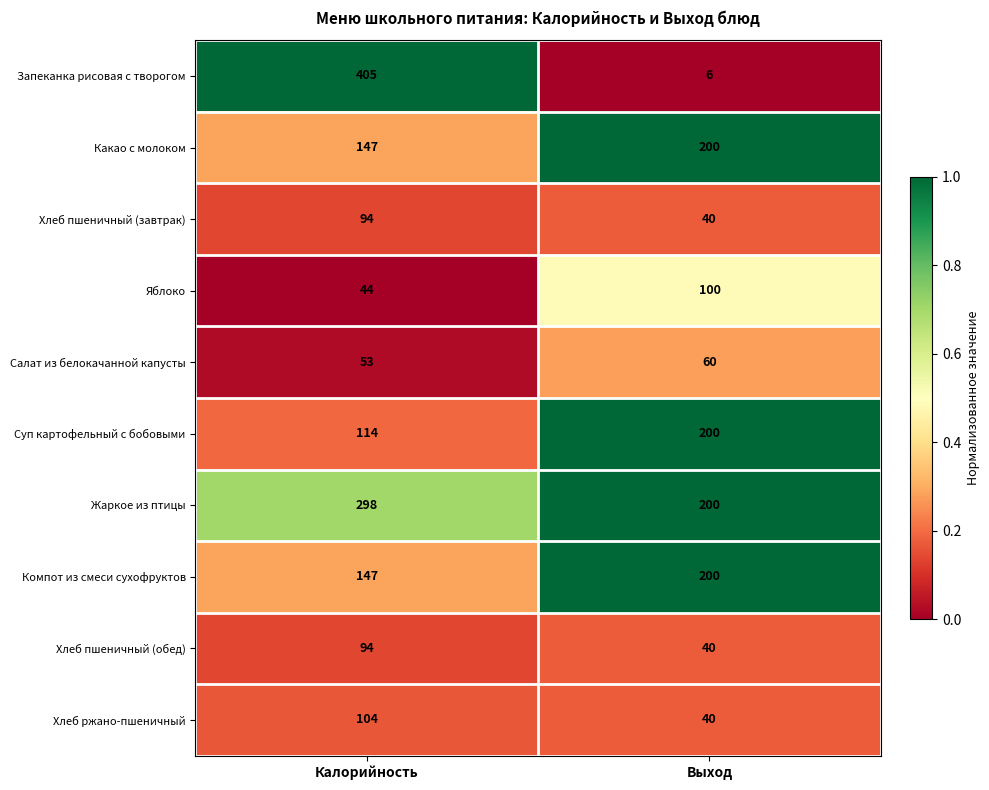

The value of Компот из смеси сухофруктов at Выход is 200. True or false?

True